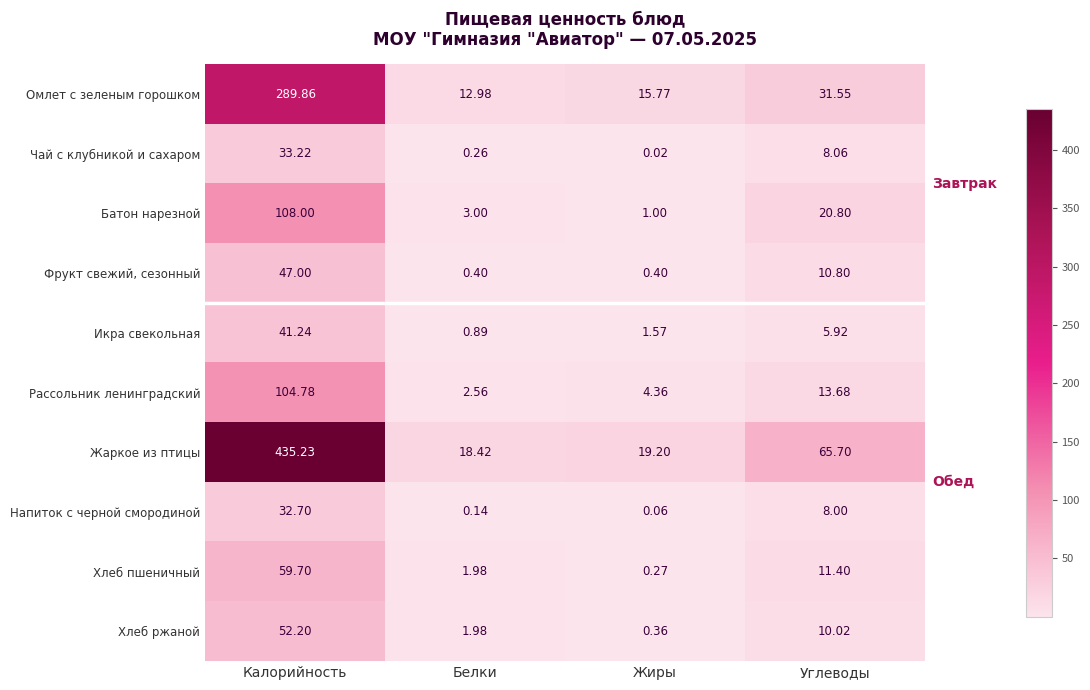

Where does the Напиток с черной смородиной series first go above 8?

Калорийность